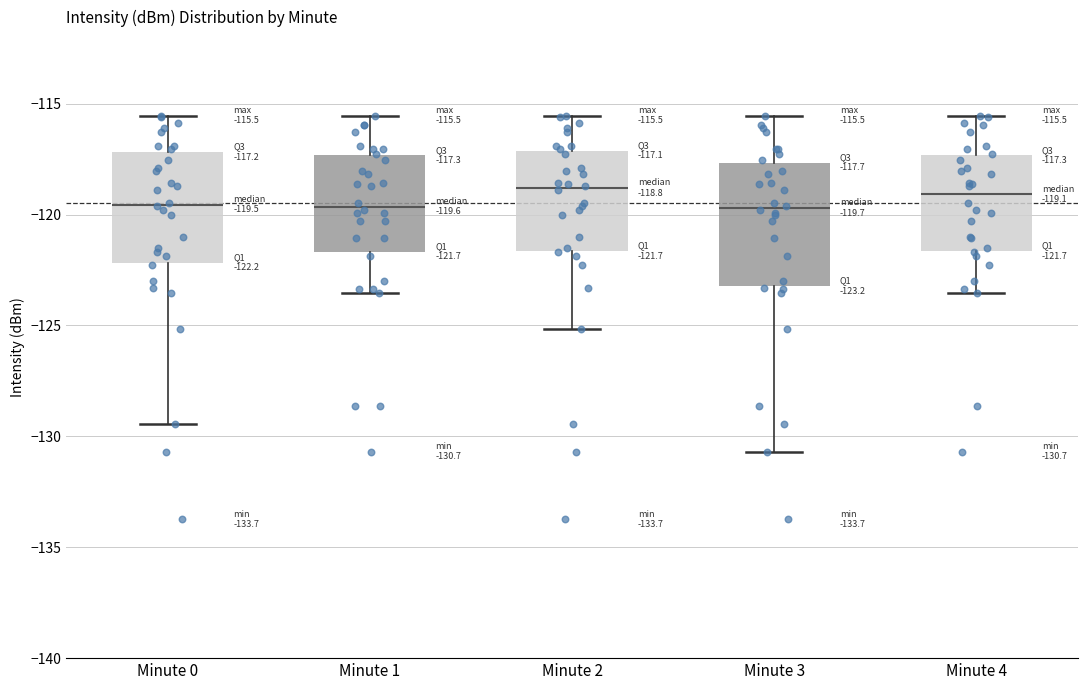

Which box is the tallest, from its lower edge to its upper edge?

Minute 3